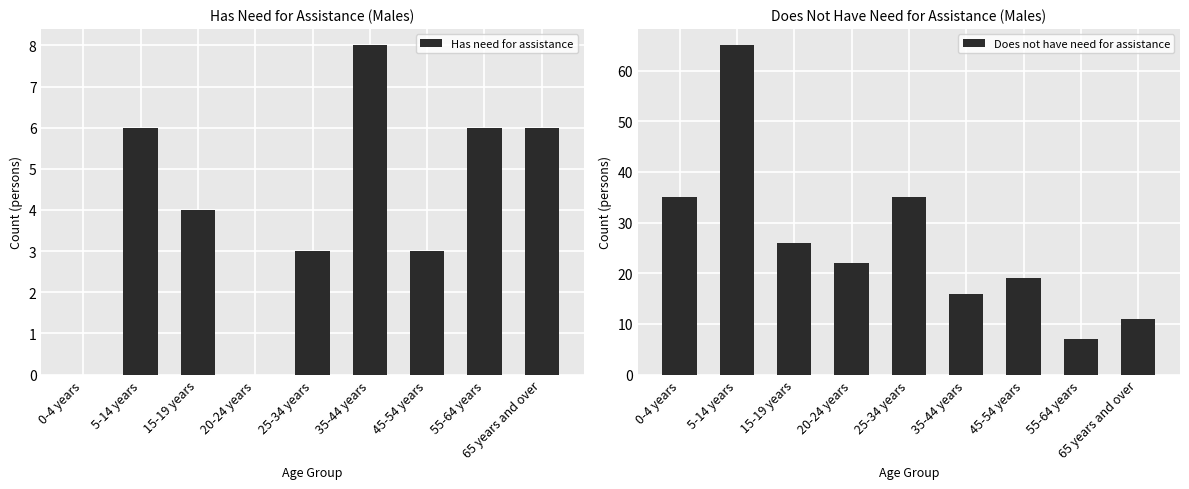

Reading right to left, what are all the values shown in this chart?

Has need for assistance: 6	6	3	8	3	0	4	6	0
Does not have need for assistance: 11	7	19	16	35	22	26	65	35